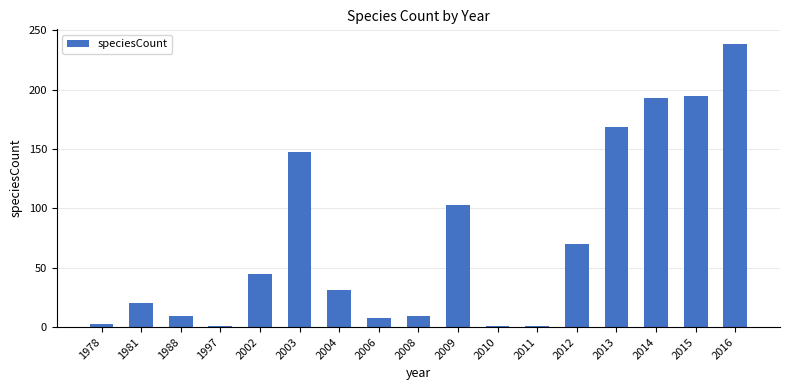

Which category has the highest value across all series?

2016